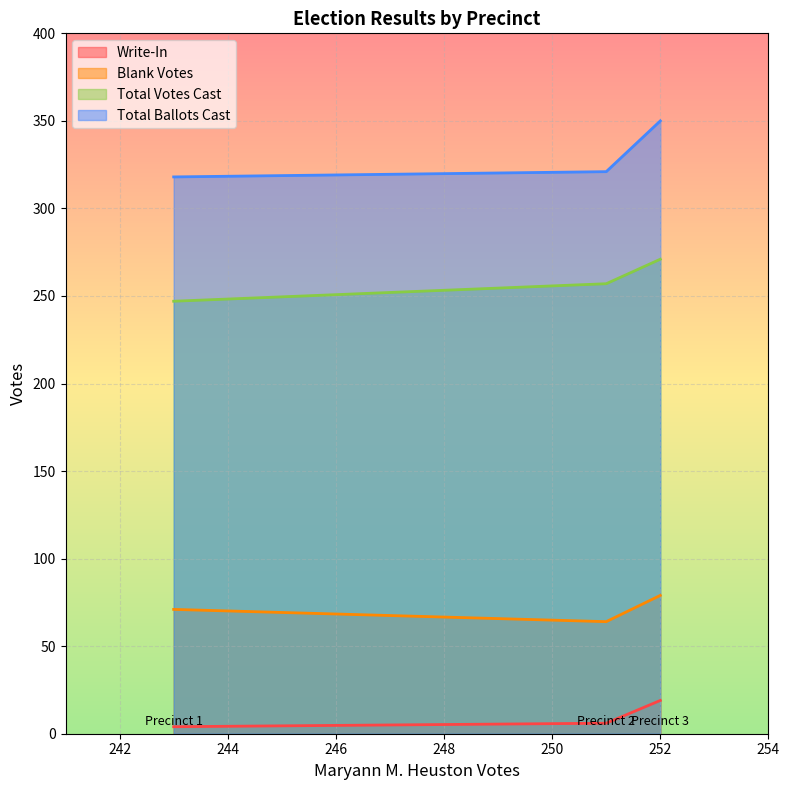

List the series in order of their peak value, highest first.

Total Ballots Cast, Total Votes Cast, Blank Votes, Write-In